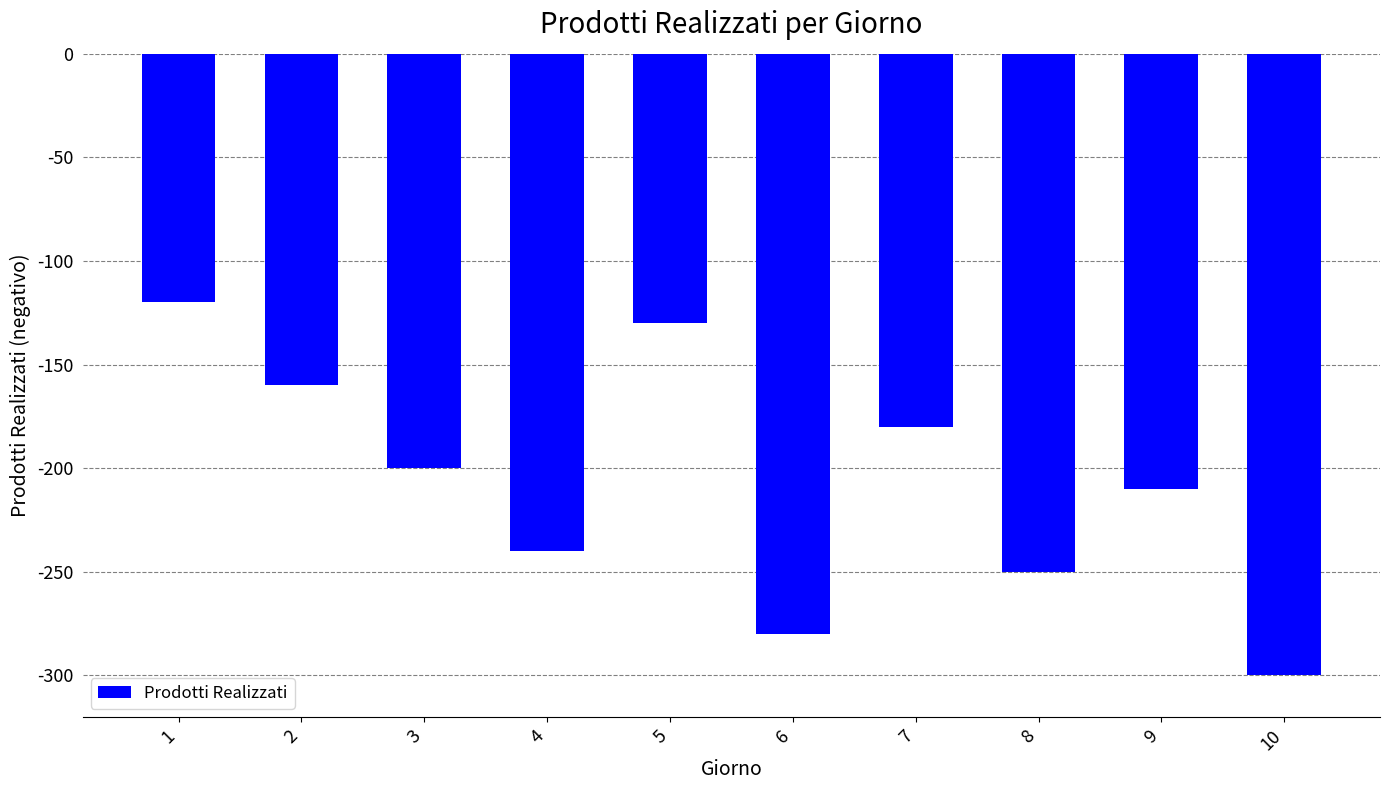

Where is the data nearest to the value -210?

9